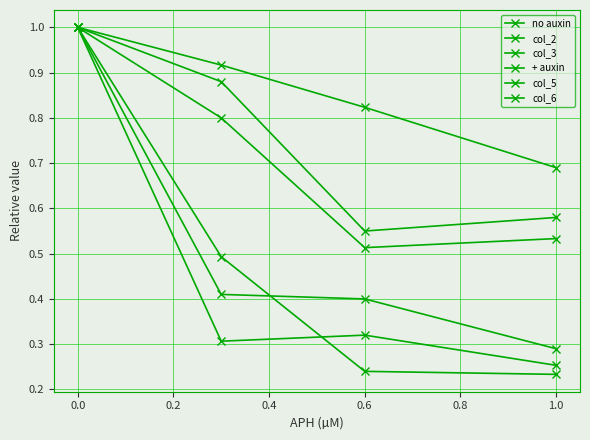

Rank the series by their maximum value, from lowest to highest.

no auxin, col_2, col_3, + auxin, col_5, col_6